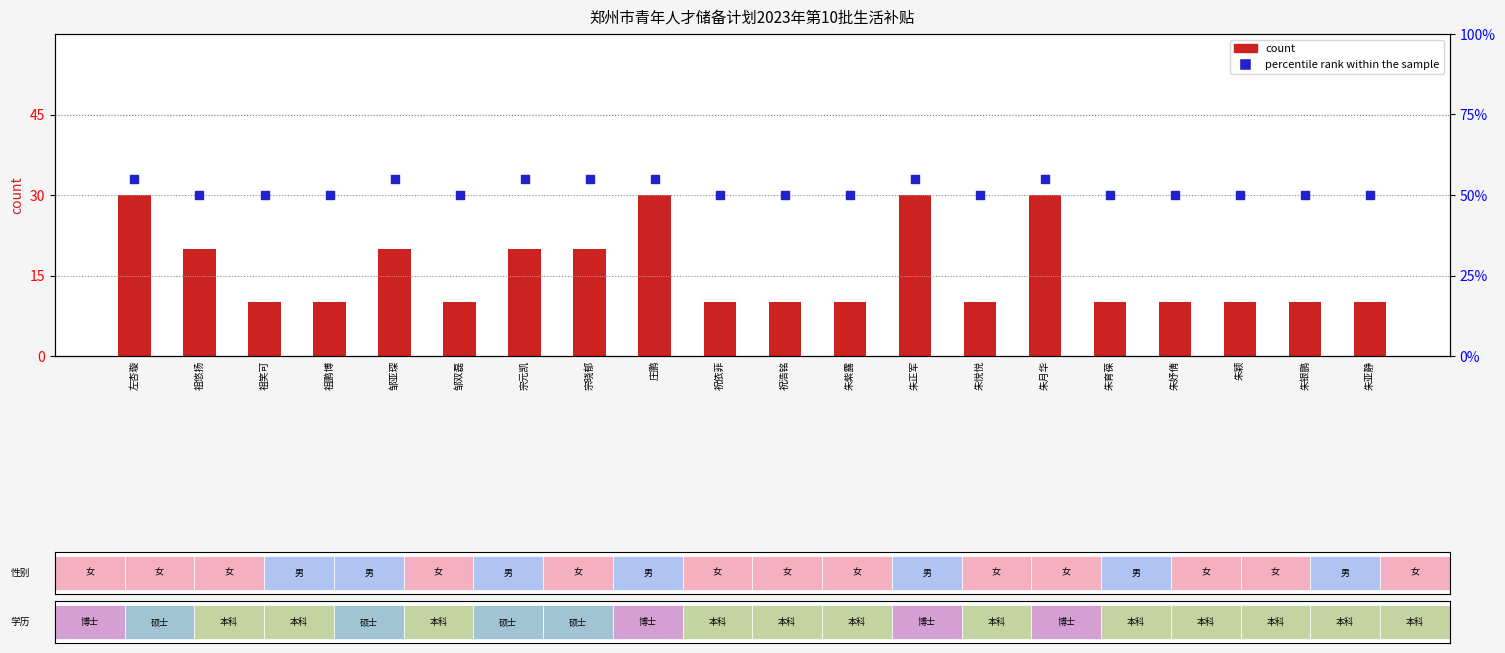

What is the total value across all series at 庄鹏?

85